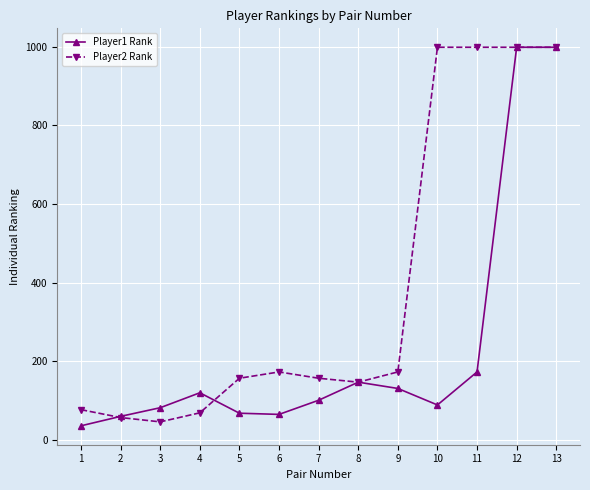

What is the minimum value shown in the chart?

36